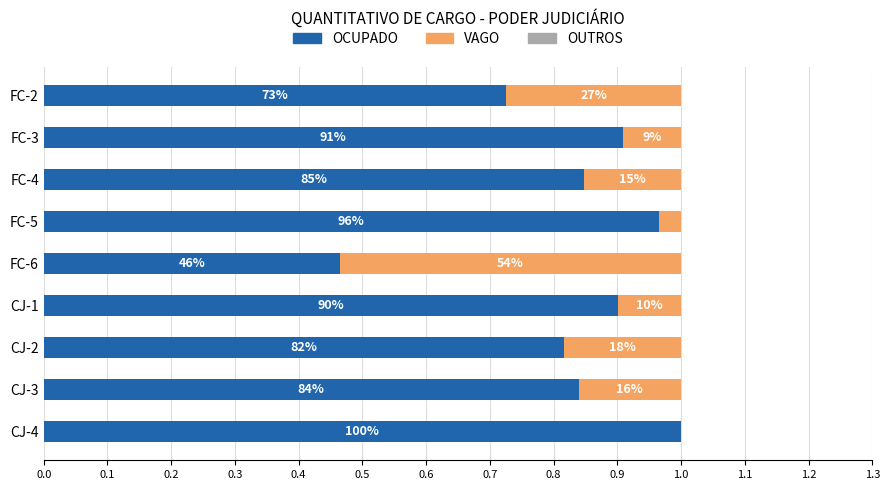

What are all the series names shown in the legend?

OCUPADO, VAGO, OUTROS